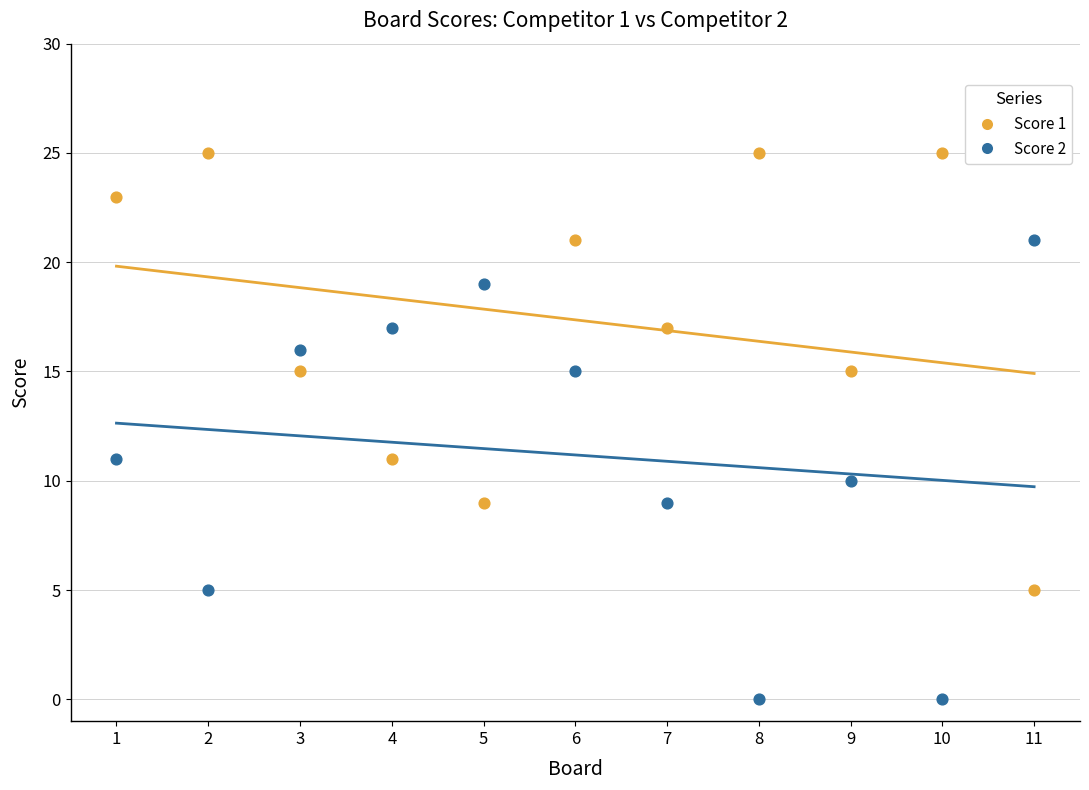

Which series contains the lowest Y value?

Score 2